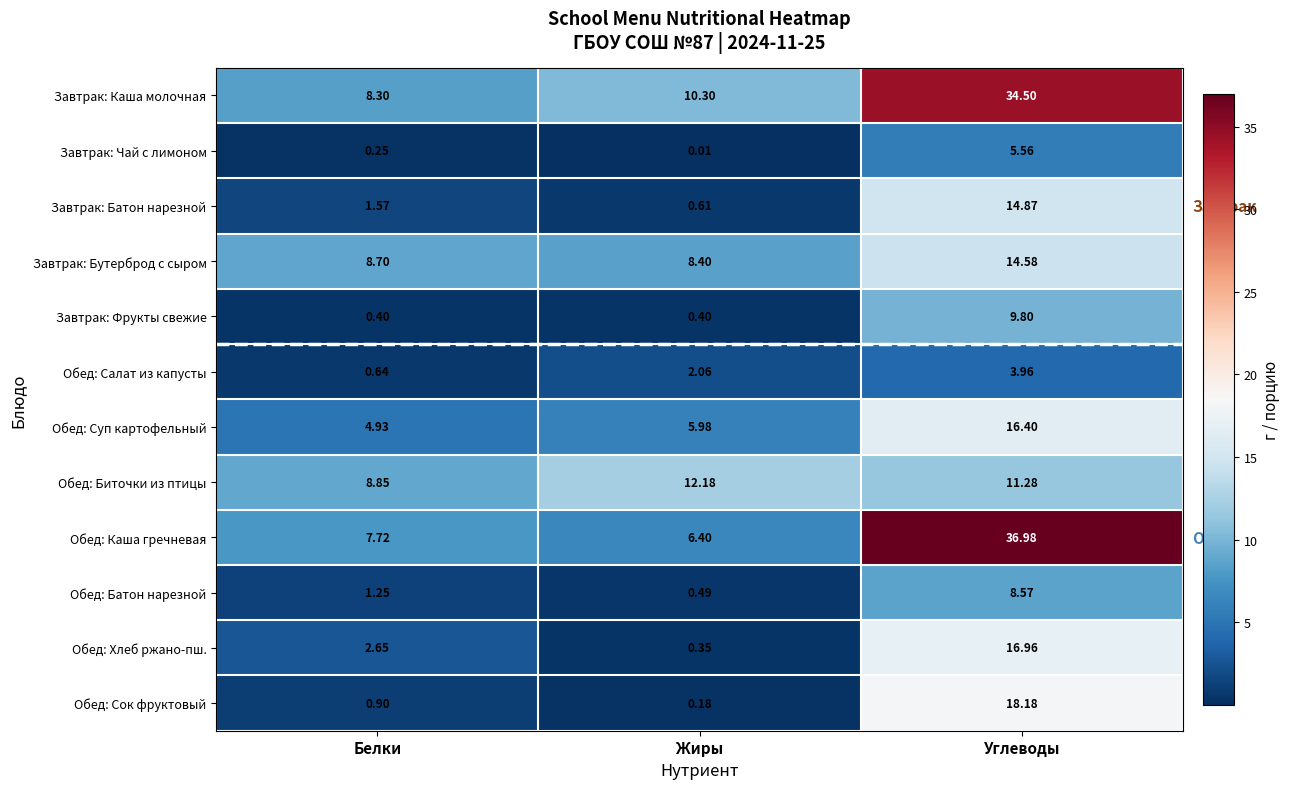

List the labels in order of Обед: Батон нарезной value, smallest first.

Жиры, Белки, Углеводы